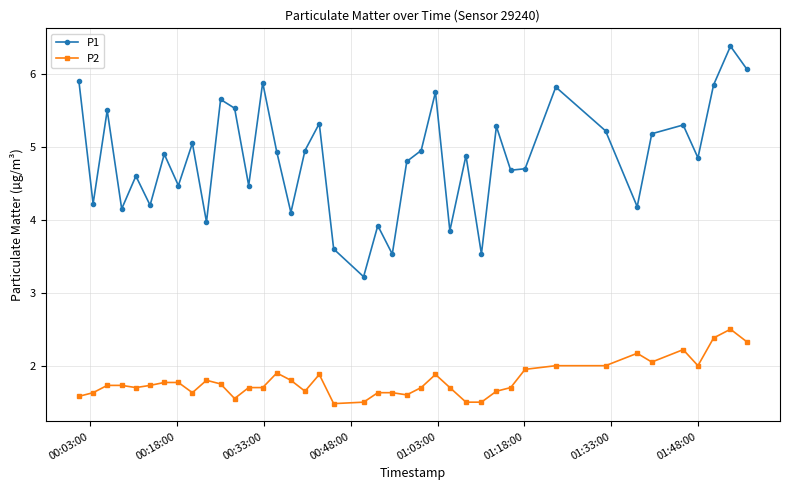

Which series has the largest total across all categories?

P1